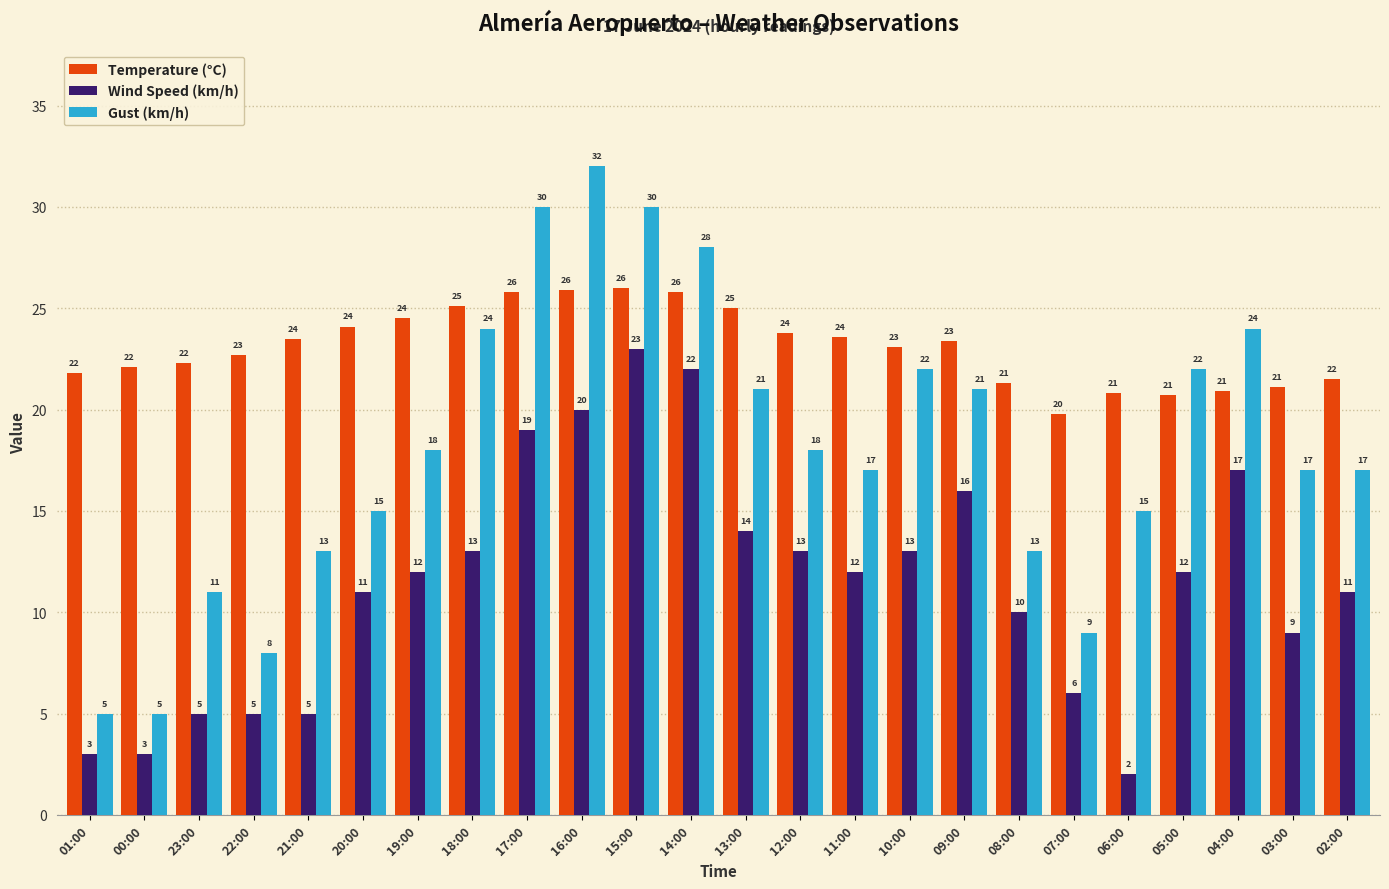

How many data points in Temperature (°C) are less than 23?

11